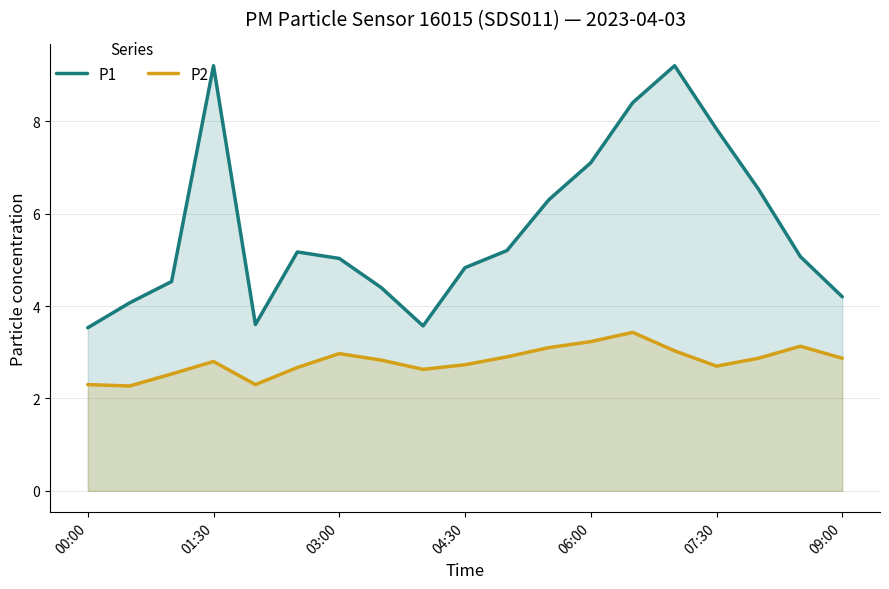

What is the difference between the maximum and minimum values in the P1 series?

5.7